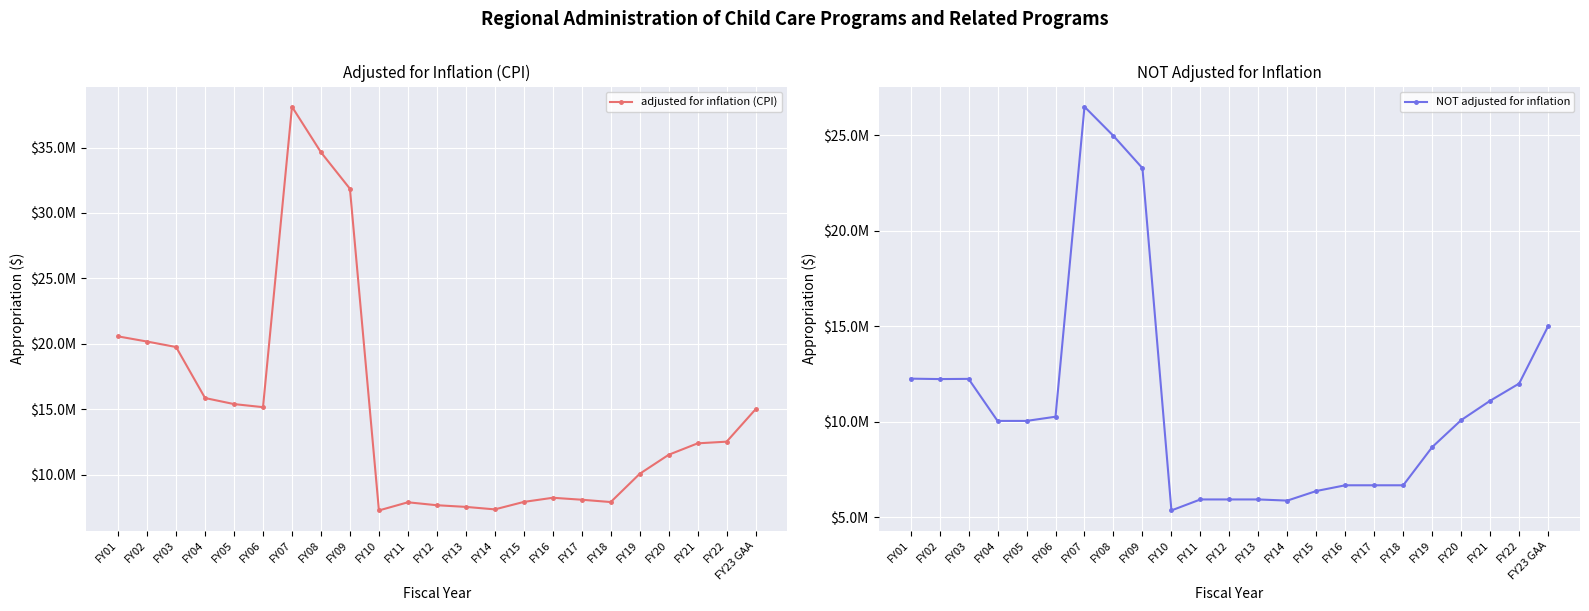

At how many categories does at least one series exceed 35316599?

1